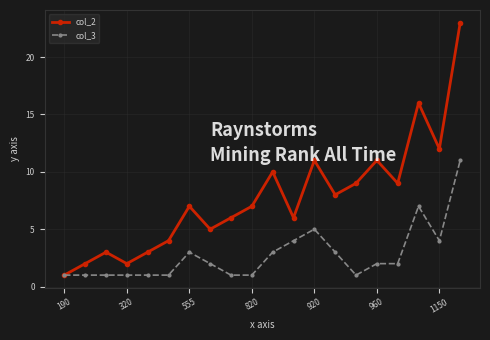

Which series has the largest range (max minus min)?

col_2